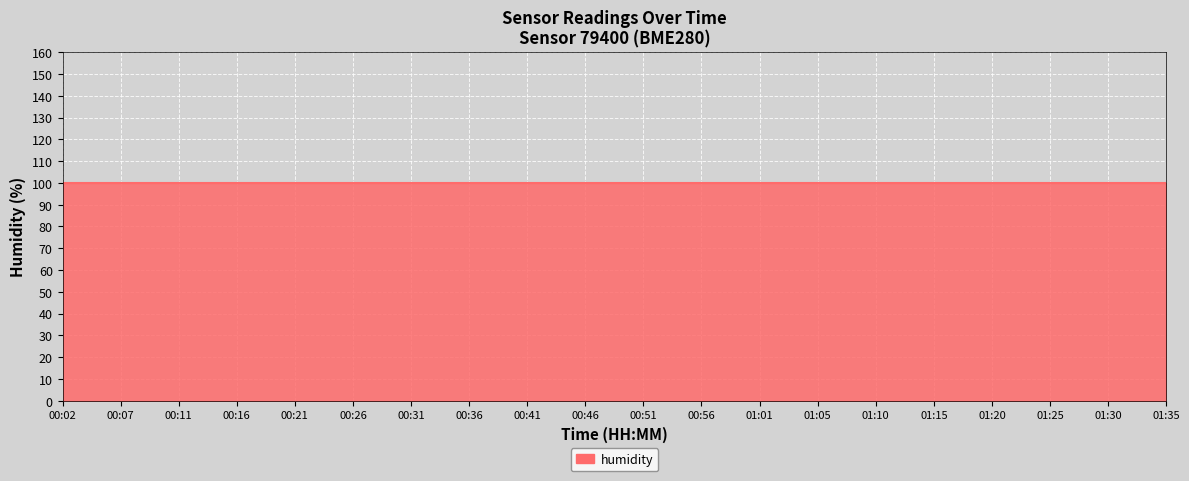

True or false: humidity and pressure intersect in this chart.

False